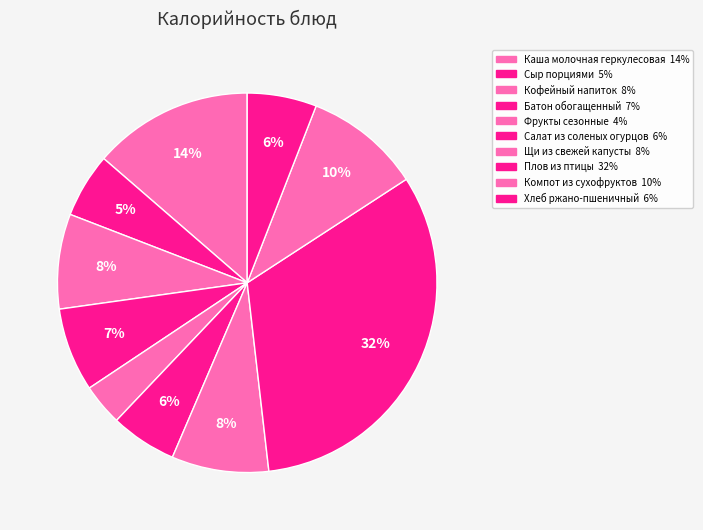

To the nearest percent, what is the combined percentage of Батон обогащенный and Хлеб ржано-пшеничный?

13%